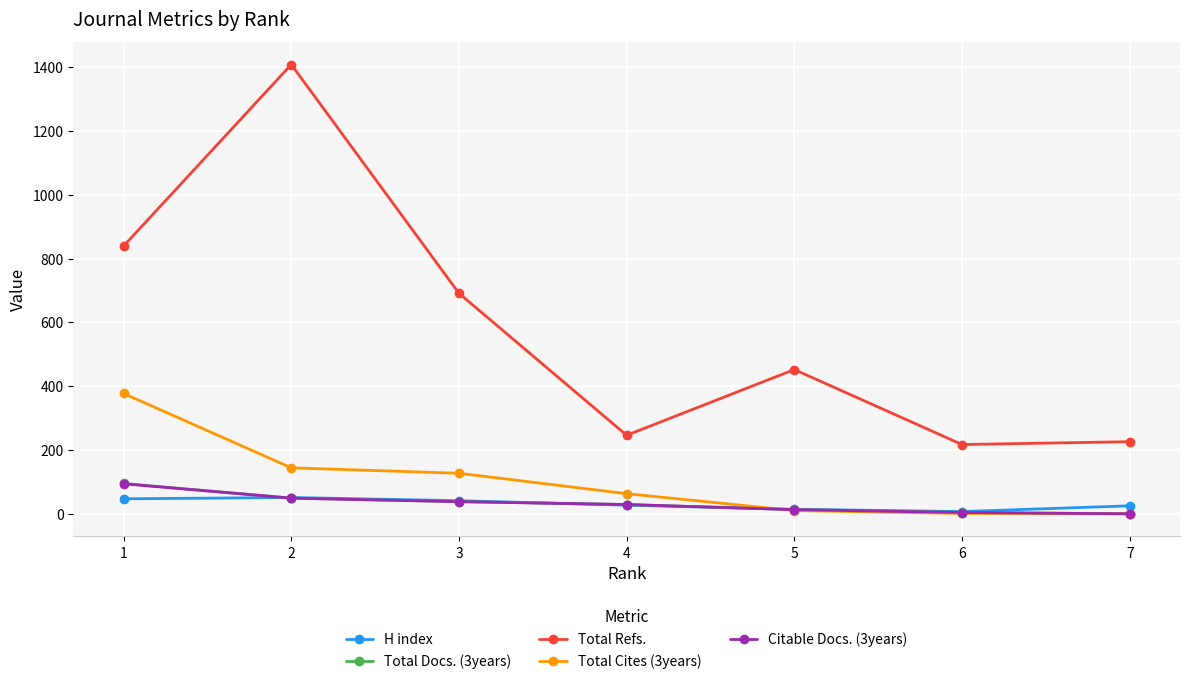

What is the total value across all series at 2?

1701